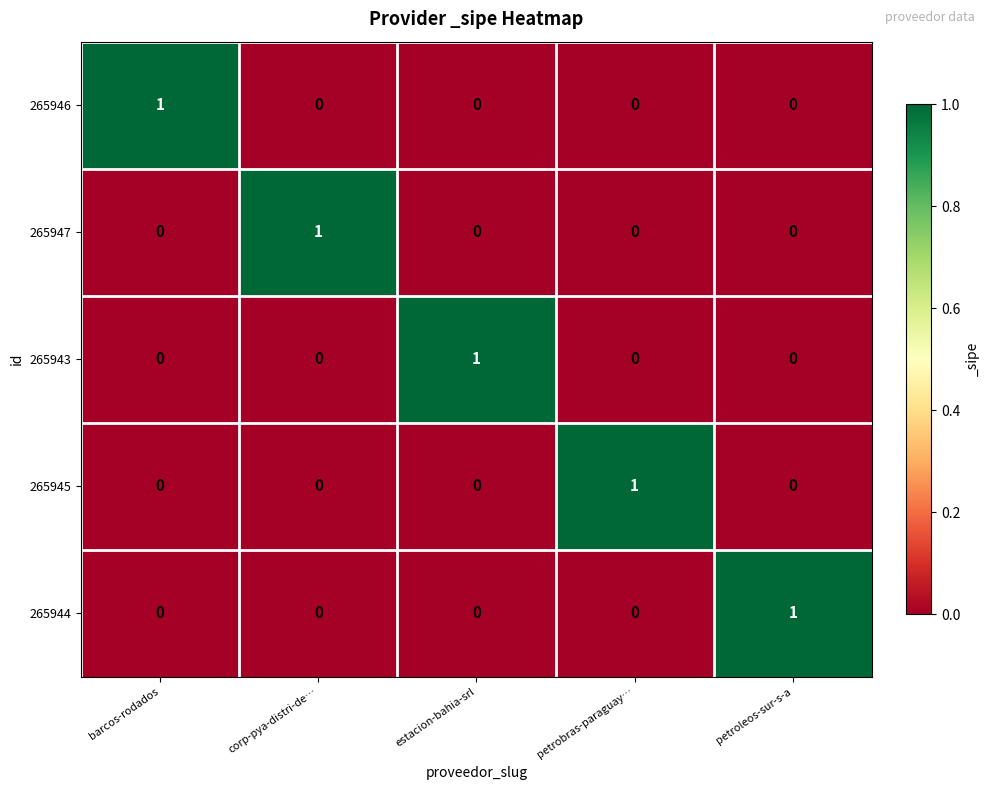

Is it true that 265947 equals 0 at estacion-bahia-srl?

True